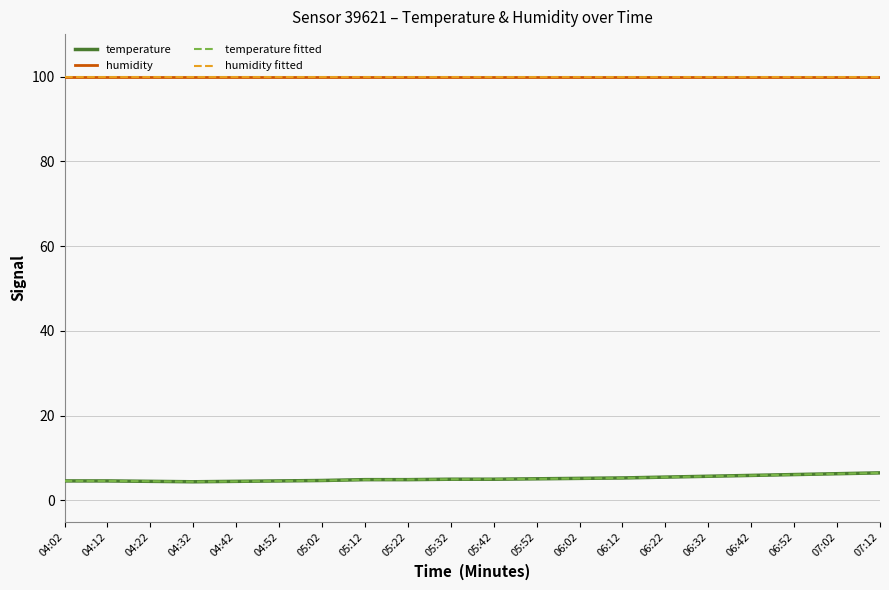

Does the chart display data point markers on the line(s)?

No